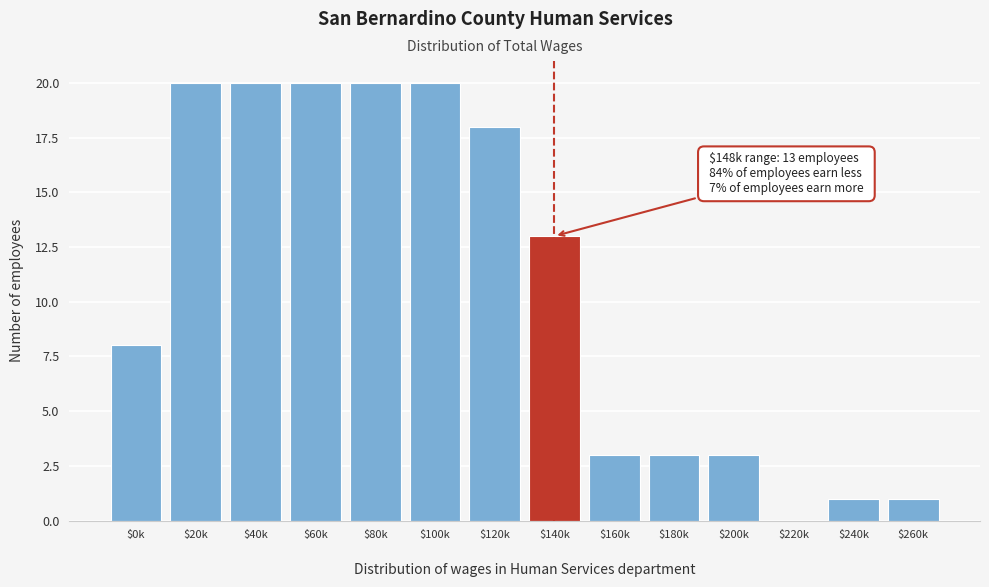

What is the maximum value shown in the chart?

20